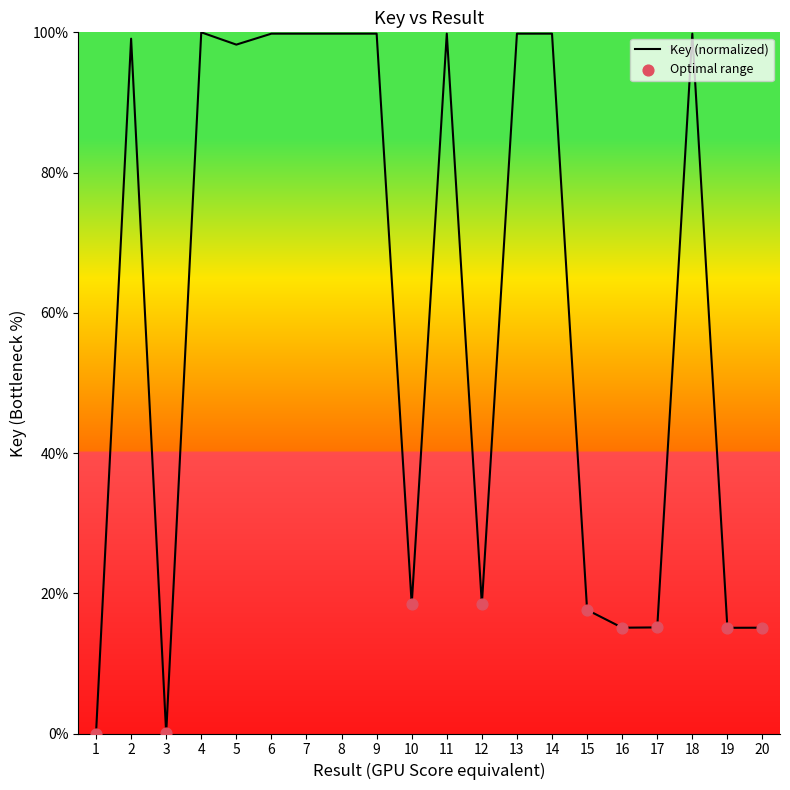

What is the change in value from 1 to 19?

+15.1